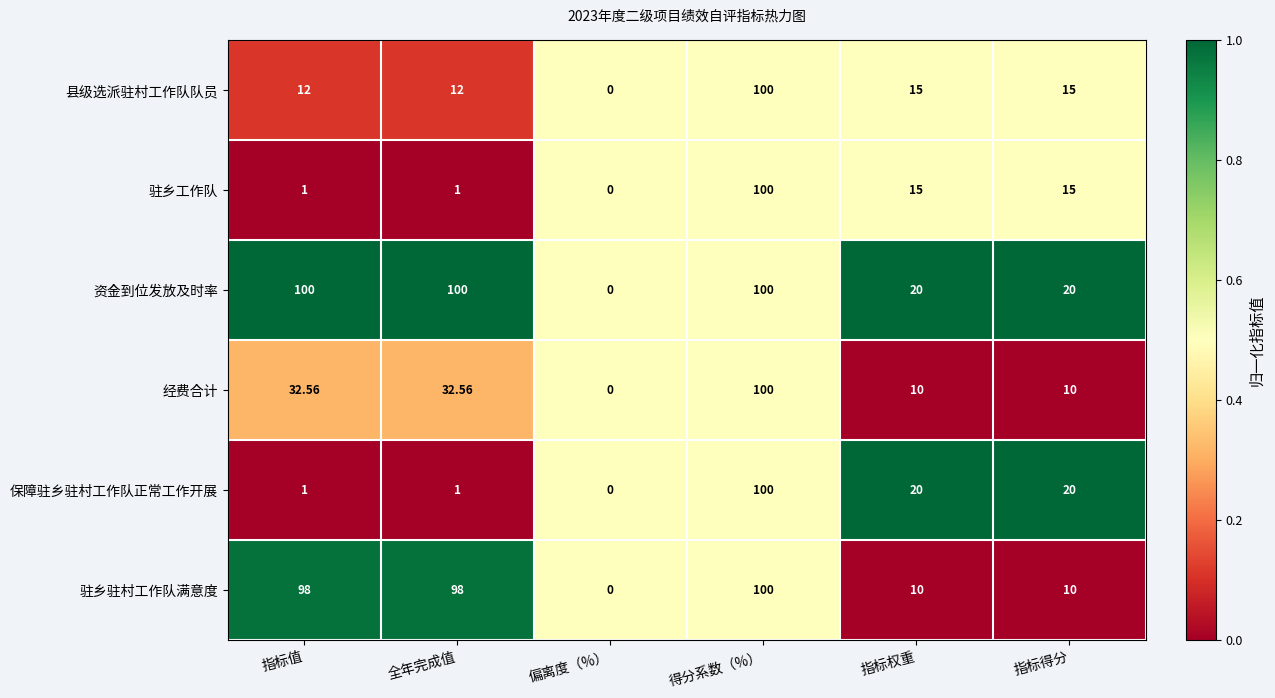

Which category has the highest value in the 保障驻乡驻村工作队正常工作开展 series?

得分系数（%）